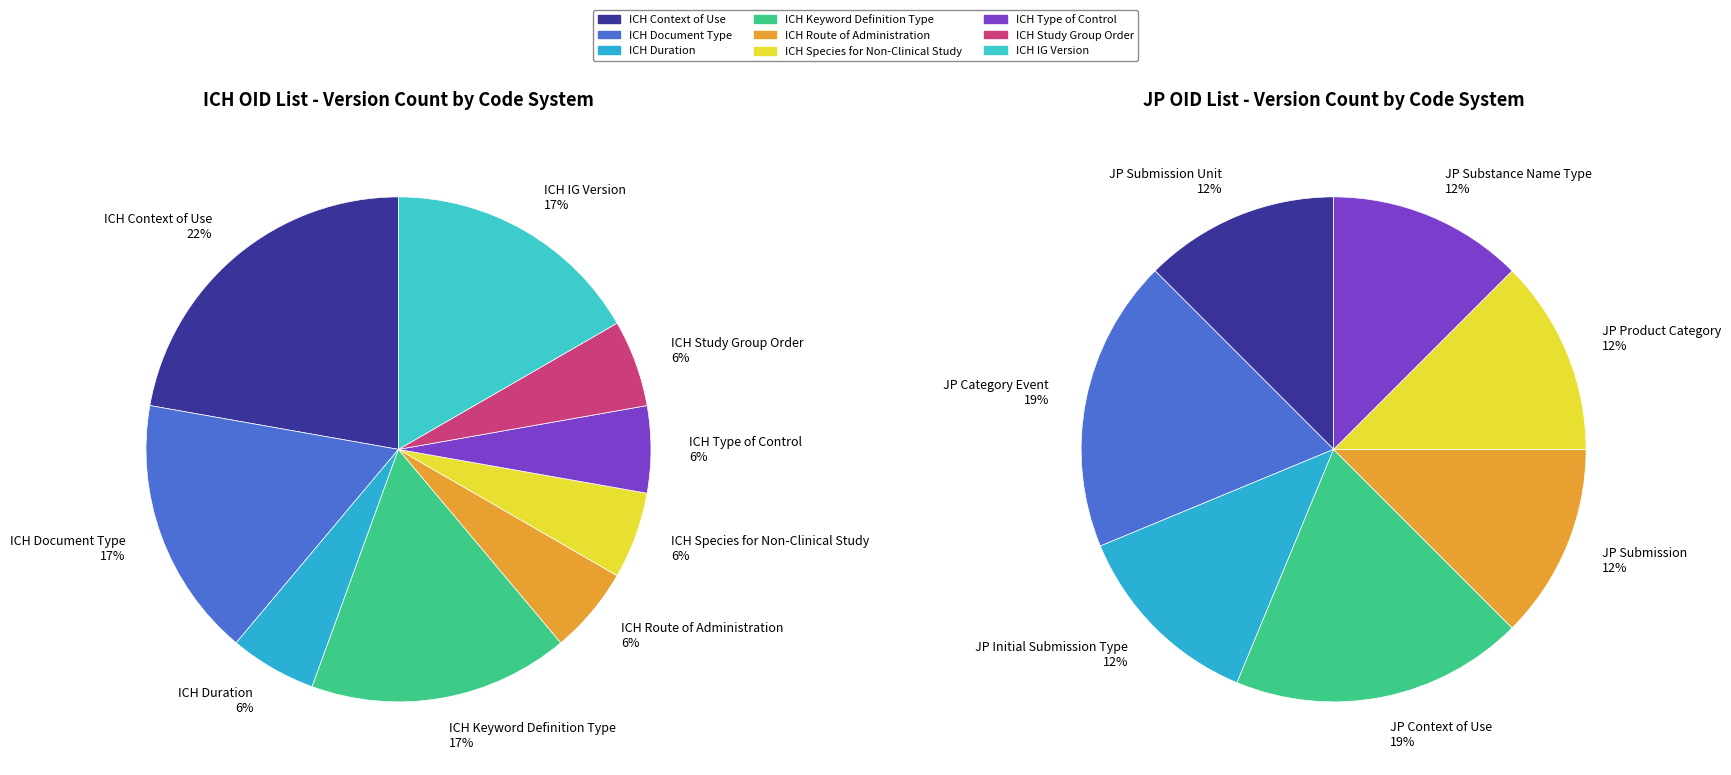

Do ICH Route of Administration and ICH Duration together represent more than half of the pie?

No